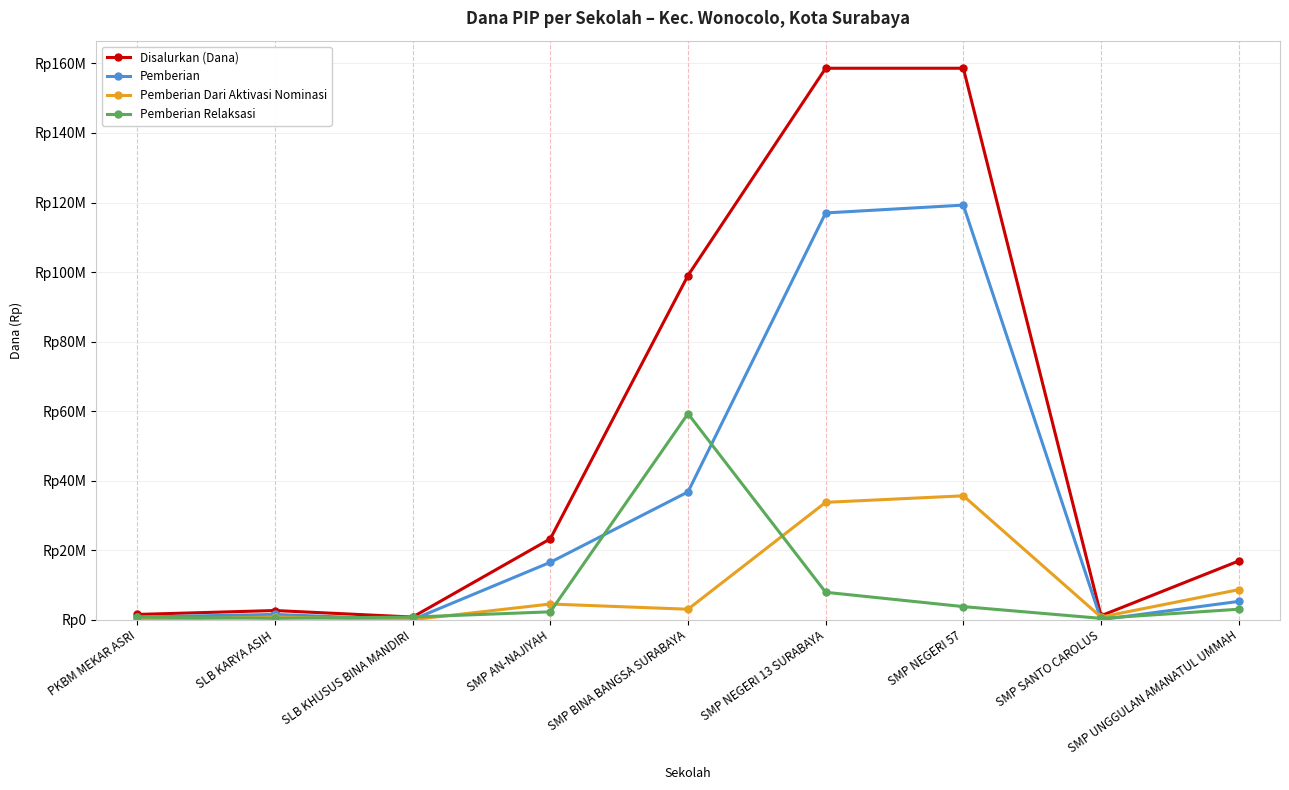

At how many categories does at least one series exceed 28520989?

3